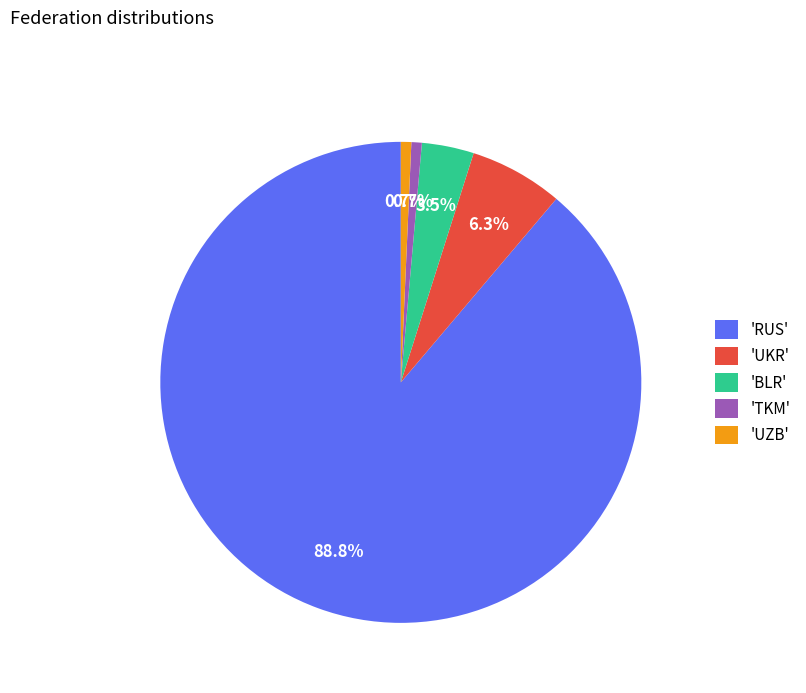

What is the largest slice in the pie chart?

'RUS'